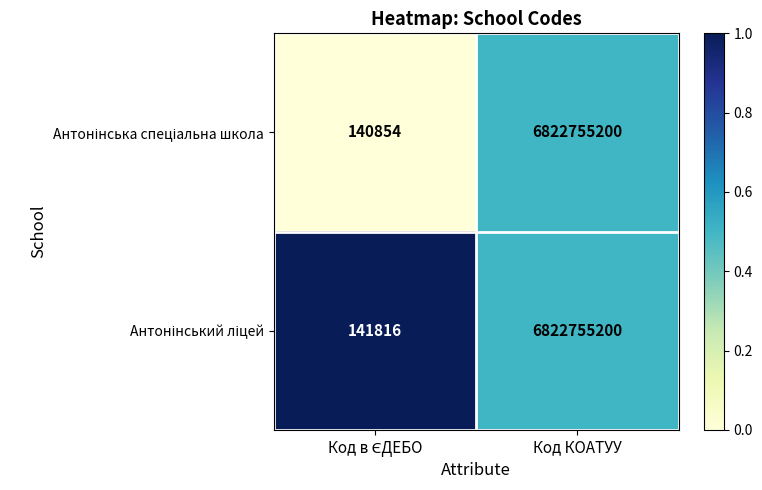

What is the total value across all series at Код КОАТУУ?

13645510400